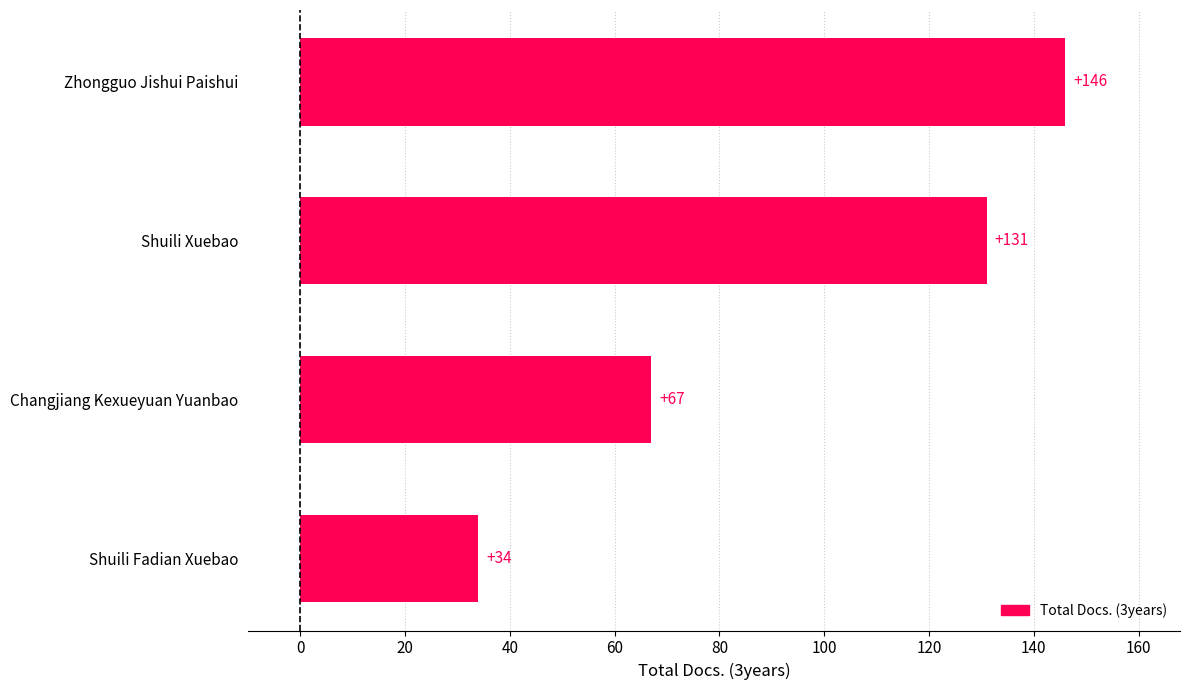

At which label is the value closest to 90?

Changjiang Kexueyuan Yuanbao